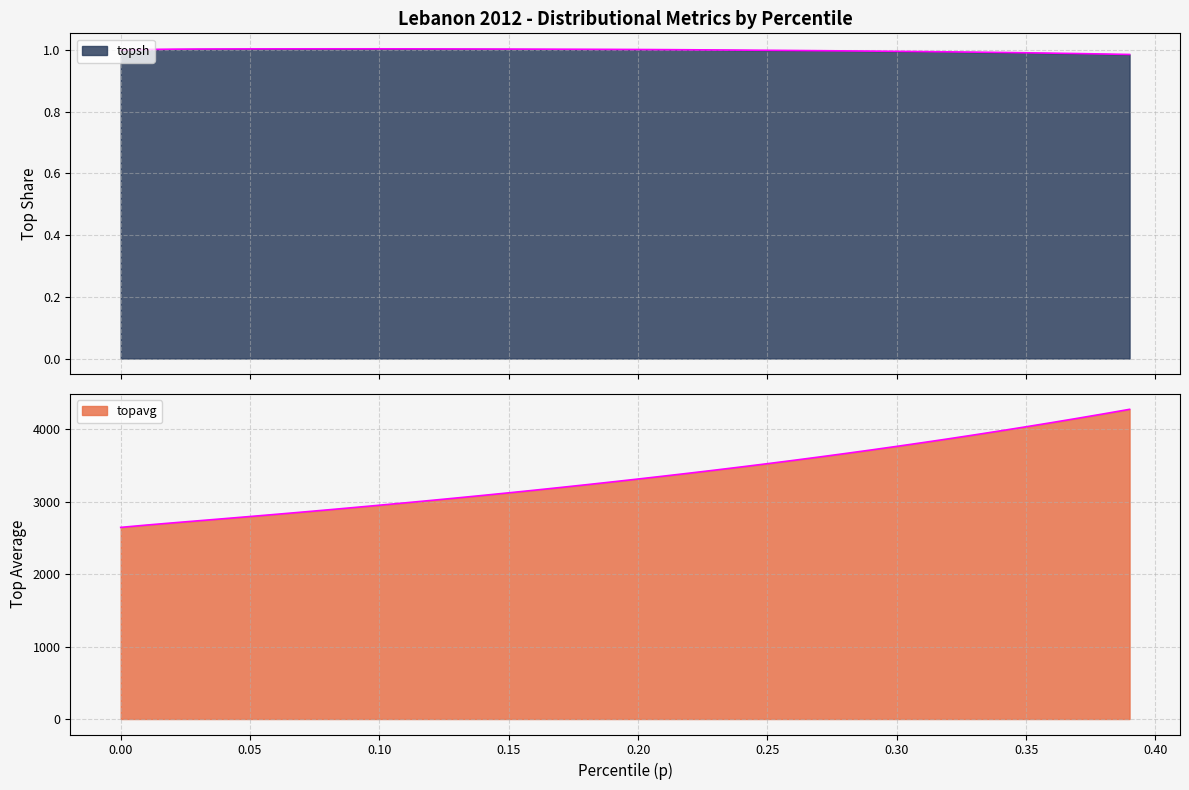

Is the value of topavg at 0.06 greater than the value of topsh at 0.13?

Yes